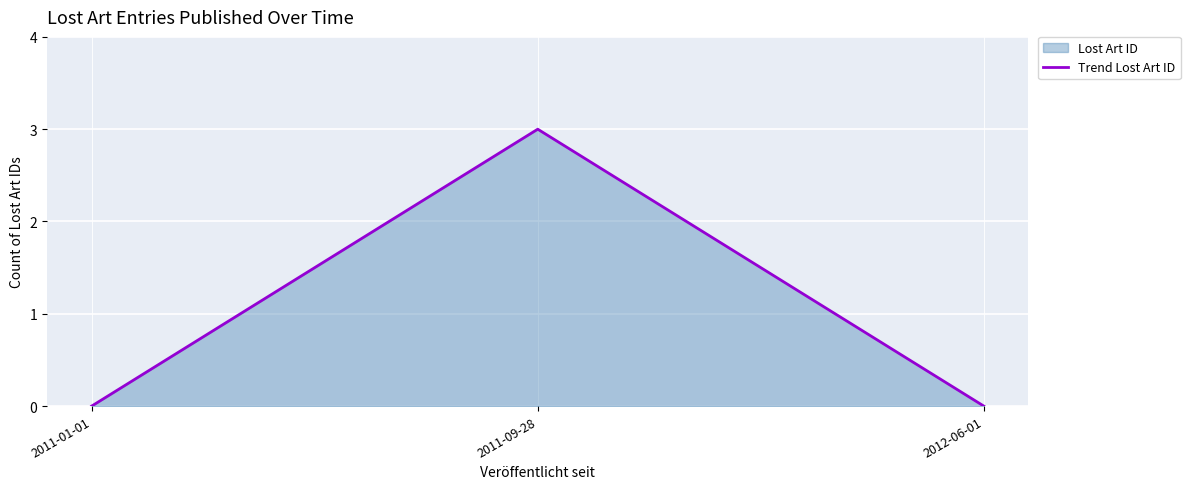

What is the change in value from 2011-09-28 to 2012-06-01?

-3